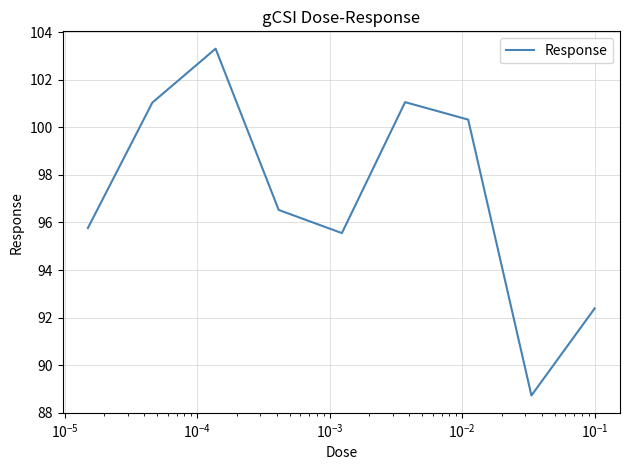

What is the difference between the maximum and minimum values?

14.6